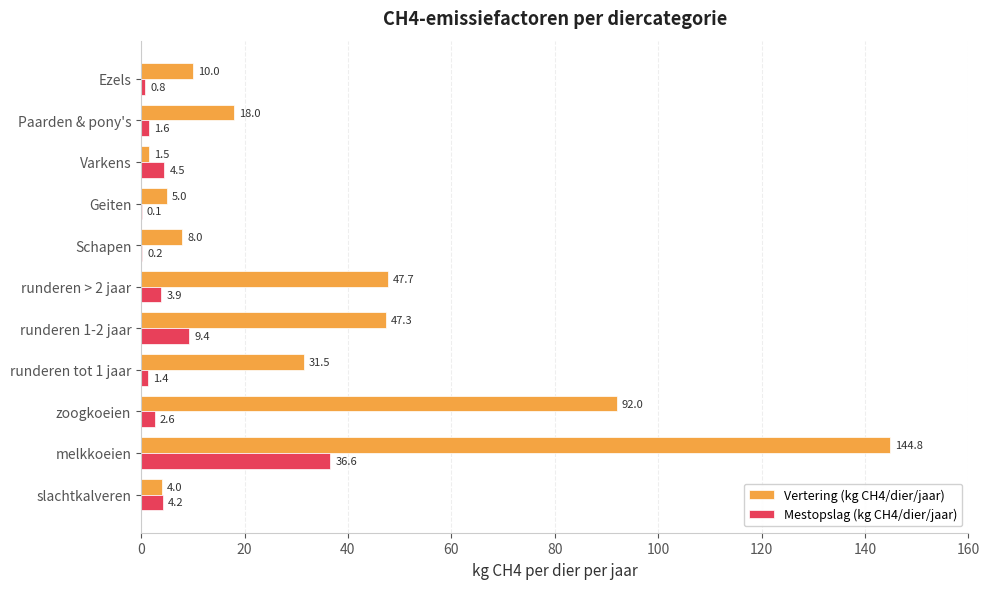

At which category is the sum across all series the highest?

melkkoeien